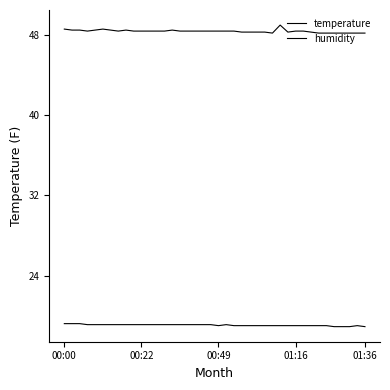

What is the difference between the second highest and second lowest values in the temperature series?

0.3